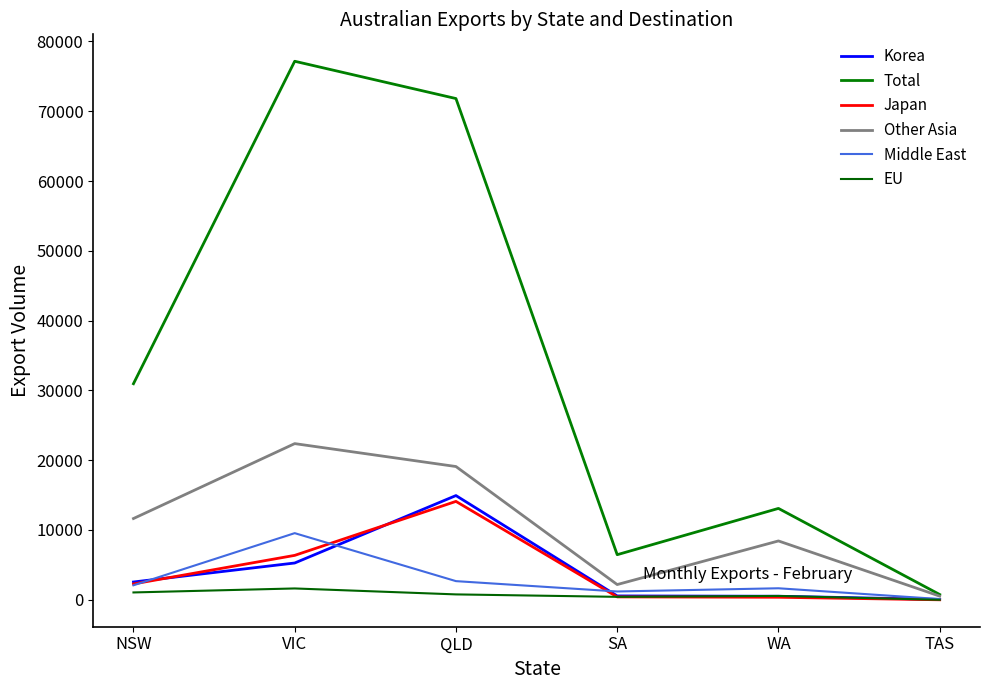

True or false: Total and Korea cross at least once.

False